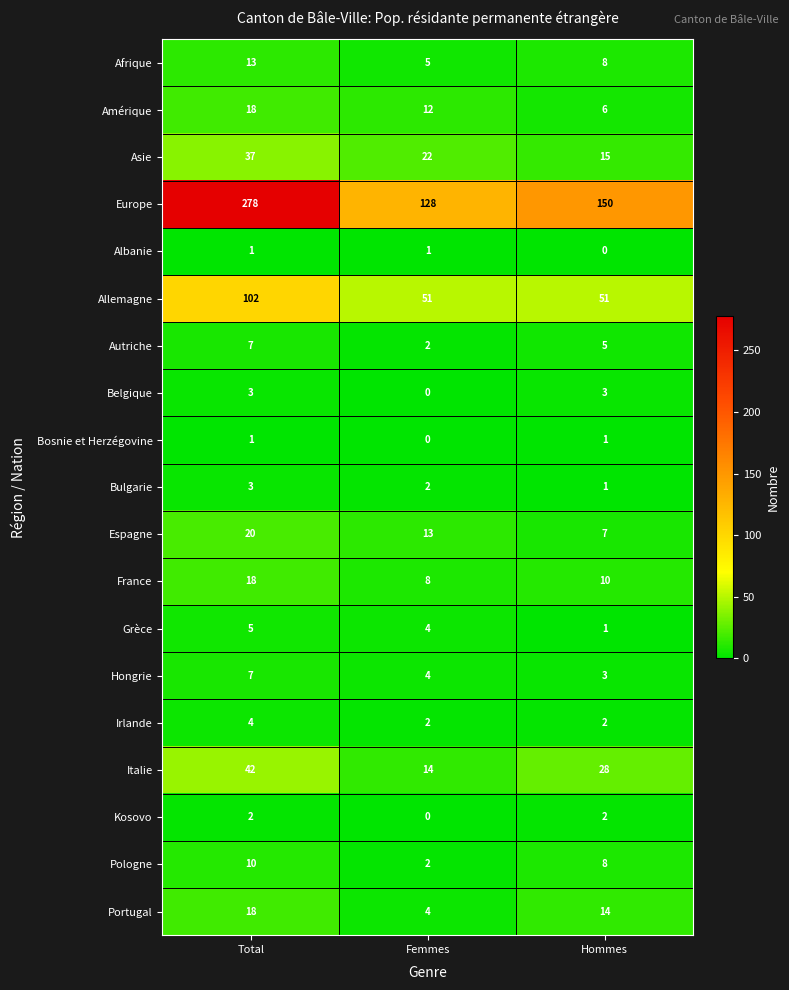

The value of Pologne at Hommes is 13. True or false?

False